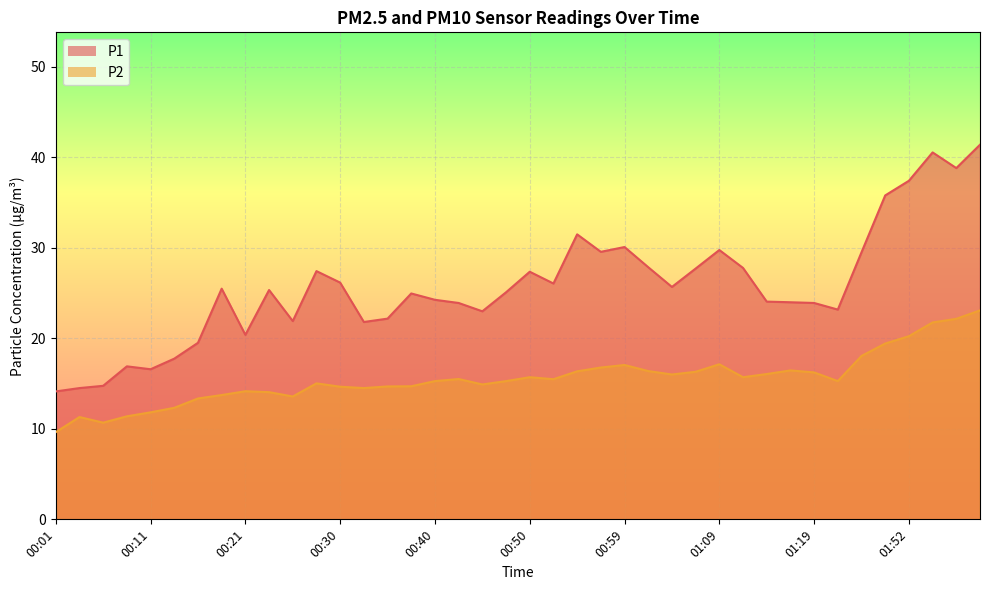

Rank the categories by P1 value from lowest to highest.

00:01, 00:04, 00:06, 00:11, 00:08, 00:13, 00:16, 00:21, 00:33, 00:25, 00:35, 00:45, 01:33, 00:42, 01:19, 01:17, 01:14, 00:40, 00:38, 00:47, 00:23, 00:18, 01:04, 00:52, 00:30, 00:50, 00:28, 01:07, 01:12, 01:02, 01:41, 00:57, 01:09, 00:59, 00:55, 01:47, 01:52, 01:57, 01:54, 01:59